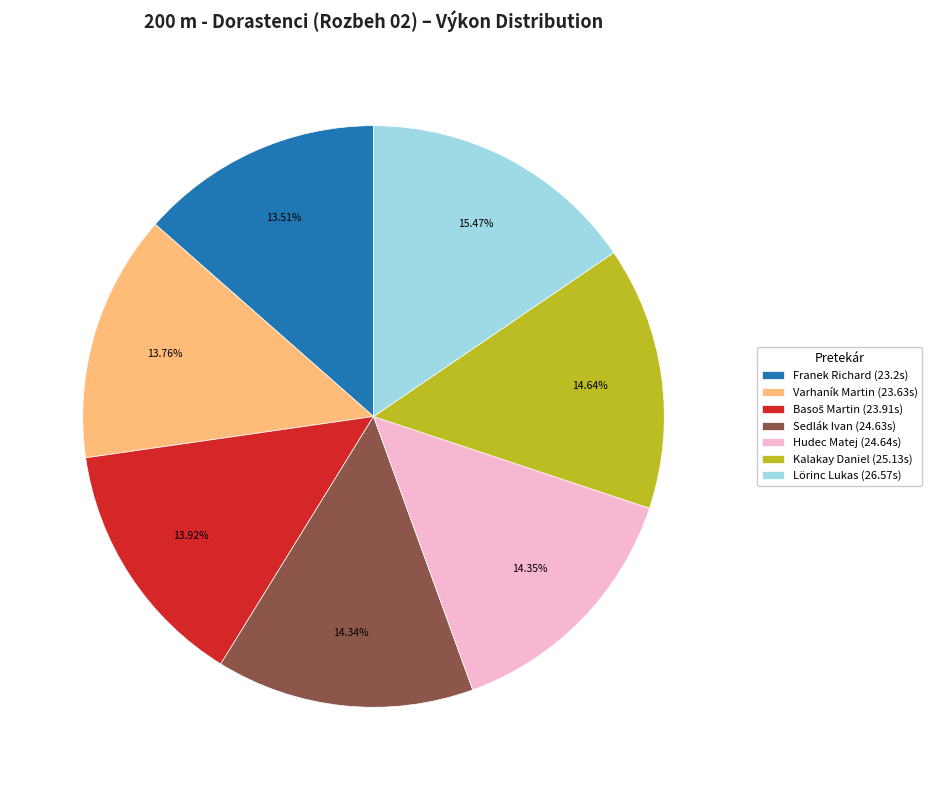

Is there any slice that represents more than half of the pie?

No